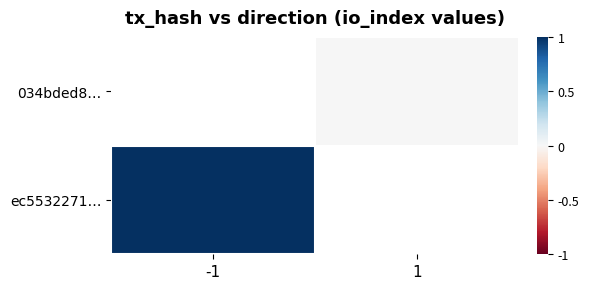

At which category does the chart reach its peak across all series?

-1